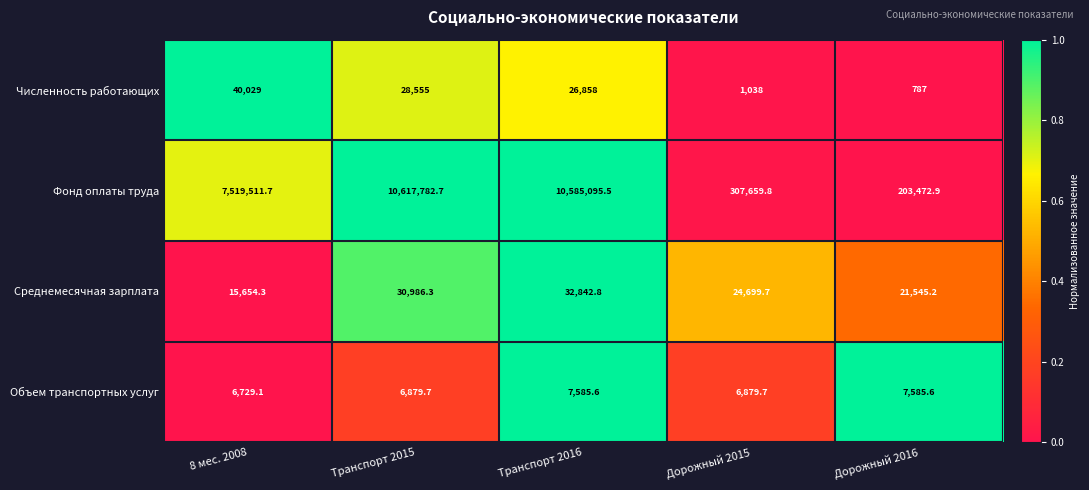

Reading left to right, extract all data points from this chart.

Численность работающих: 40029.0	28555.0	26858.0	1038.0	787.0
Фонд оплаты труда: 7519511.7	10617782.7	10585095.5	307659.8	203472.9
Среднемесячная зарплата: 15654.3	30986.3	32842.8	24699.7	21545.2
Объем транспортных услуг: 6729.1	6879.7	7585.6	6879.7	7585.6